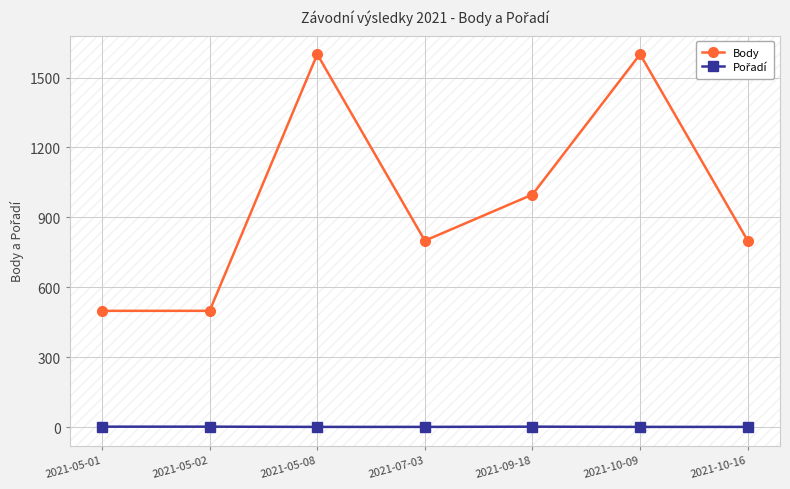

The value of Body at 2021-10-09 is 1600. True or false?

True